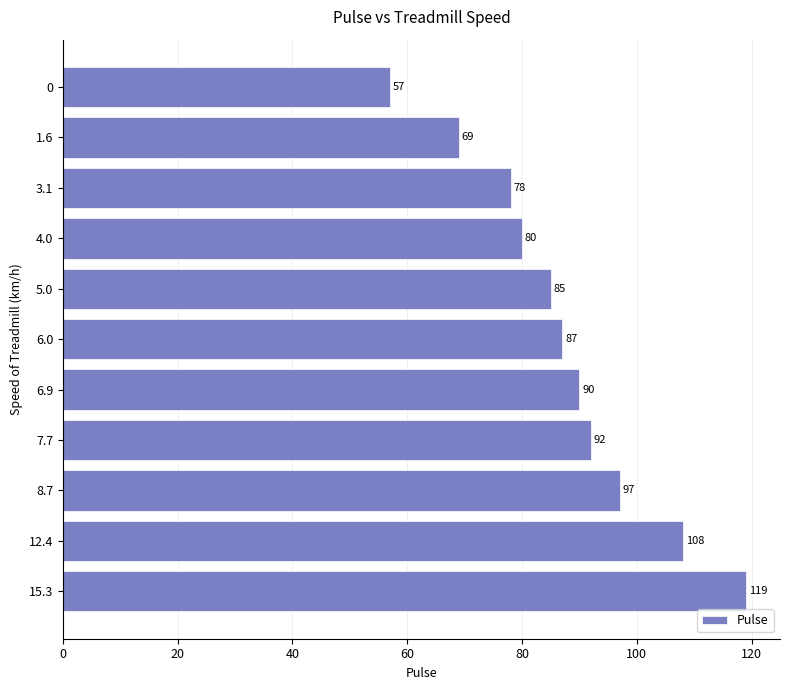

The value at 0 is 95. True or false?

False